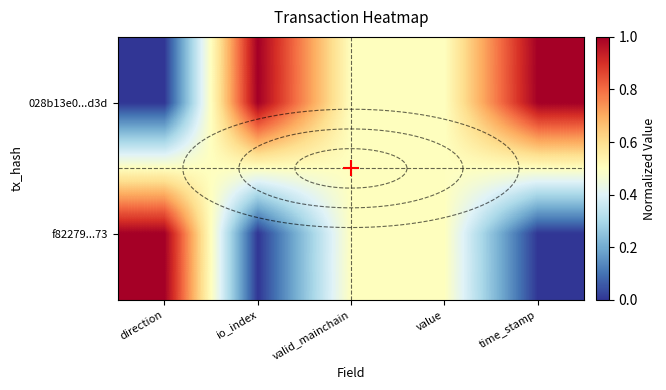

Which has a higher value, direction or time_stamp?

time_stamp